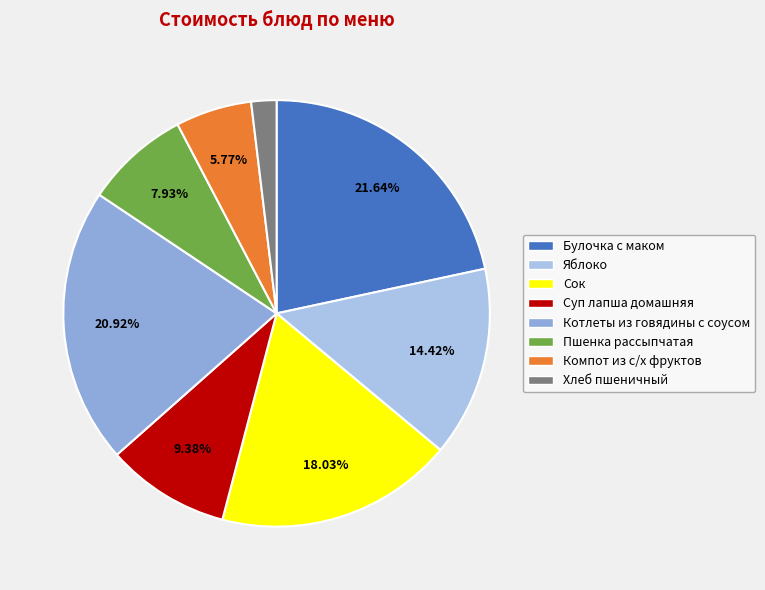

To the nearest percent, what is the combined percentage of Сок and Хлеб пшеничный?

20%